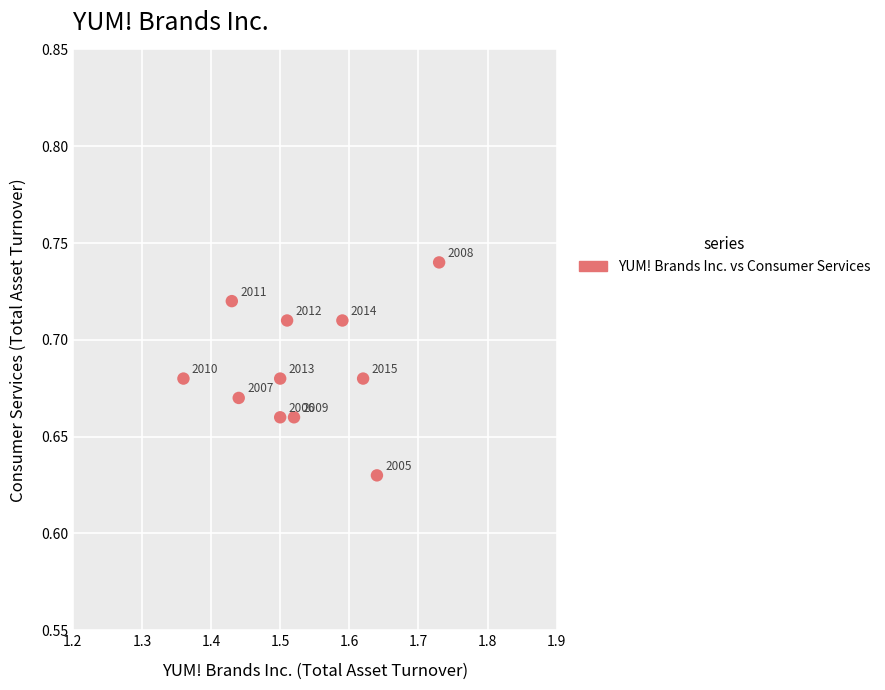

What is the range of X values (max minus min)?

0.4